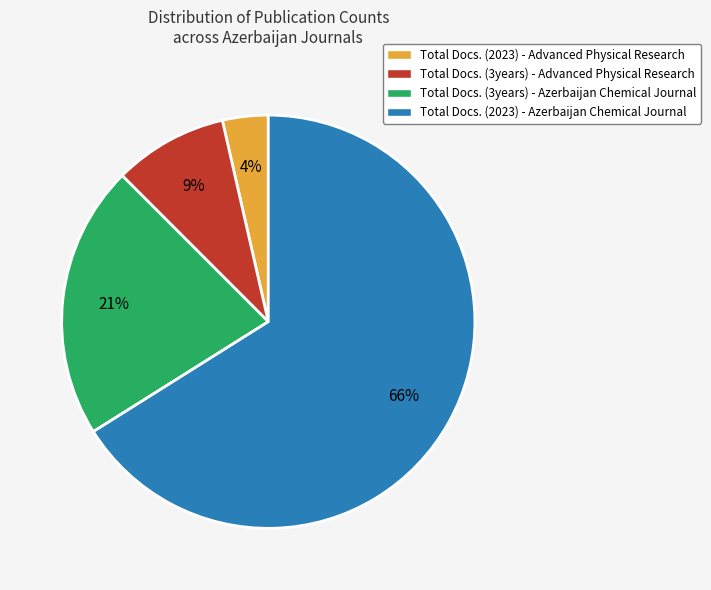

The Total Docs. (3years) - Azerbaijan Chemical Journal slice represents 21% of the pie. True or false?

True